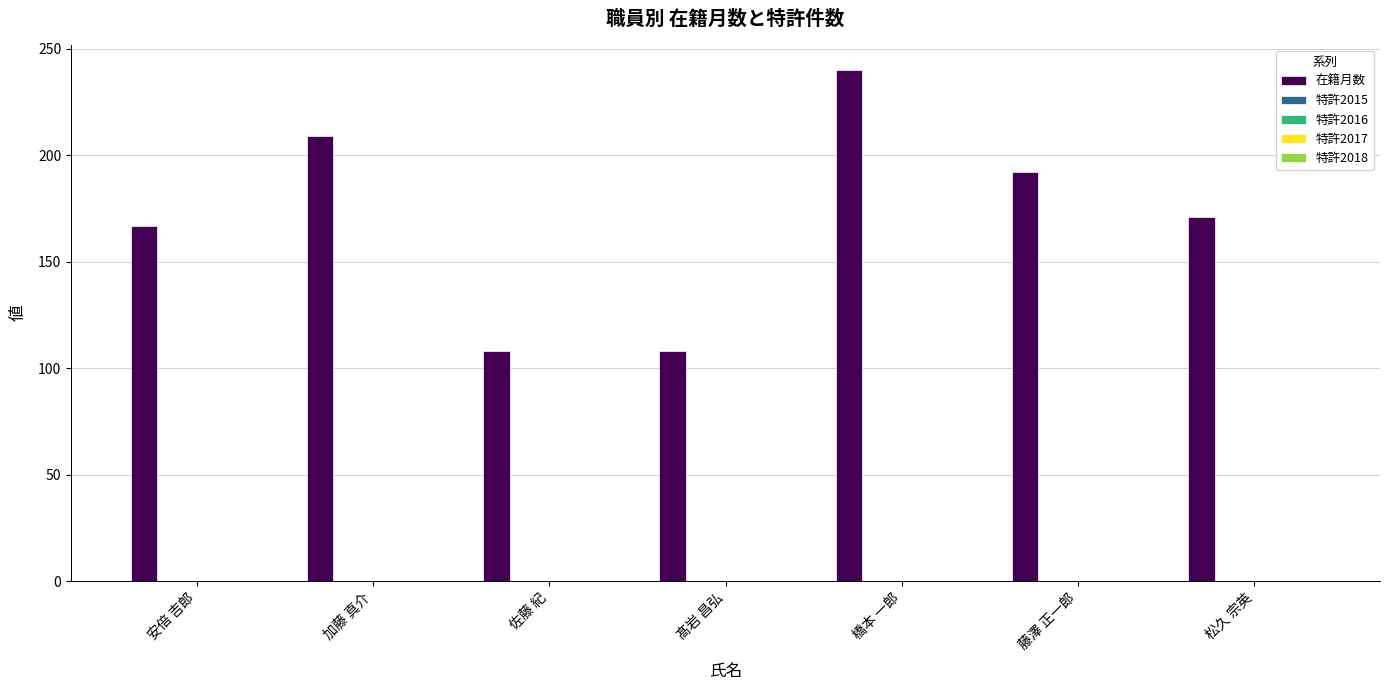

What is the value of the 2nd bar from the left?

209